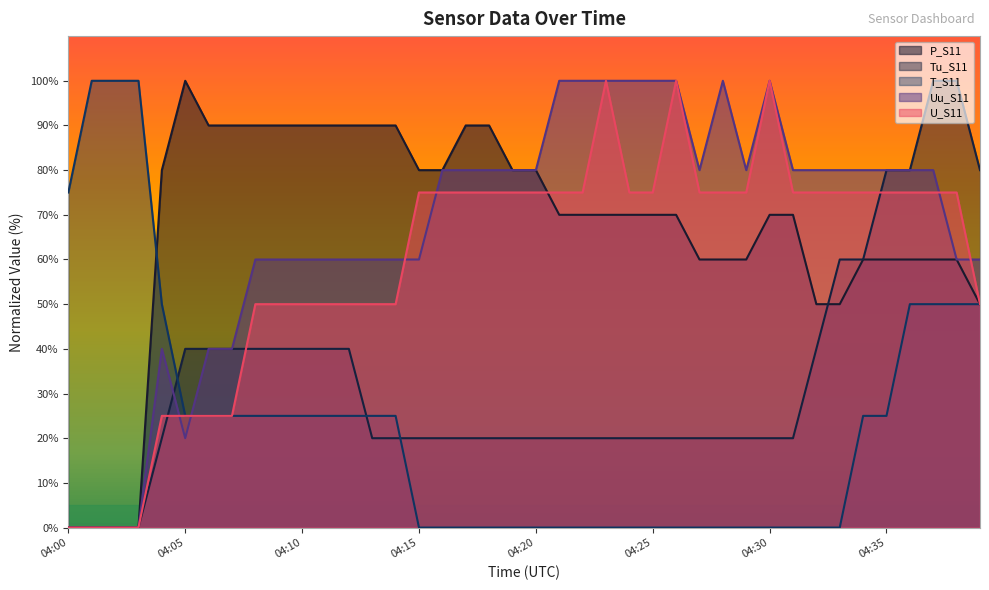

After their last crossing, which series has the higher values: Tu_S11 or P_S11?

Tu_S11